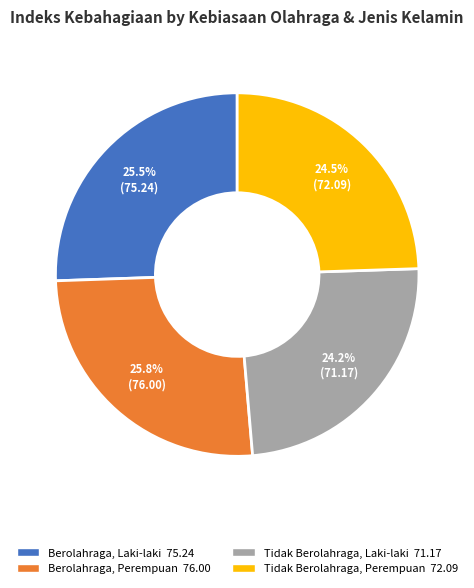

Combined, what portion of the pie is Berolahraga, Perempuan and Tidak Berolahraga, Perempuan?

50.3%